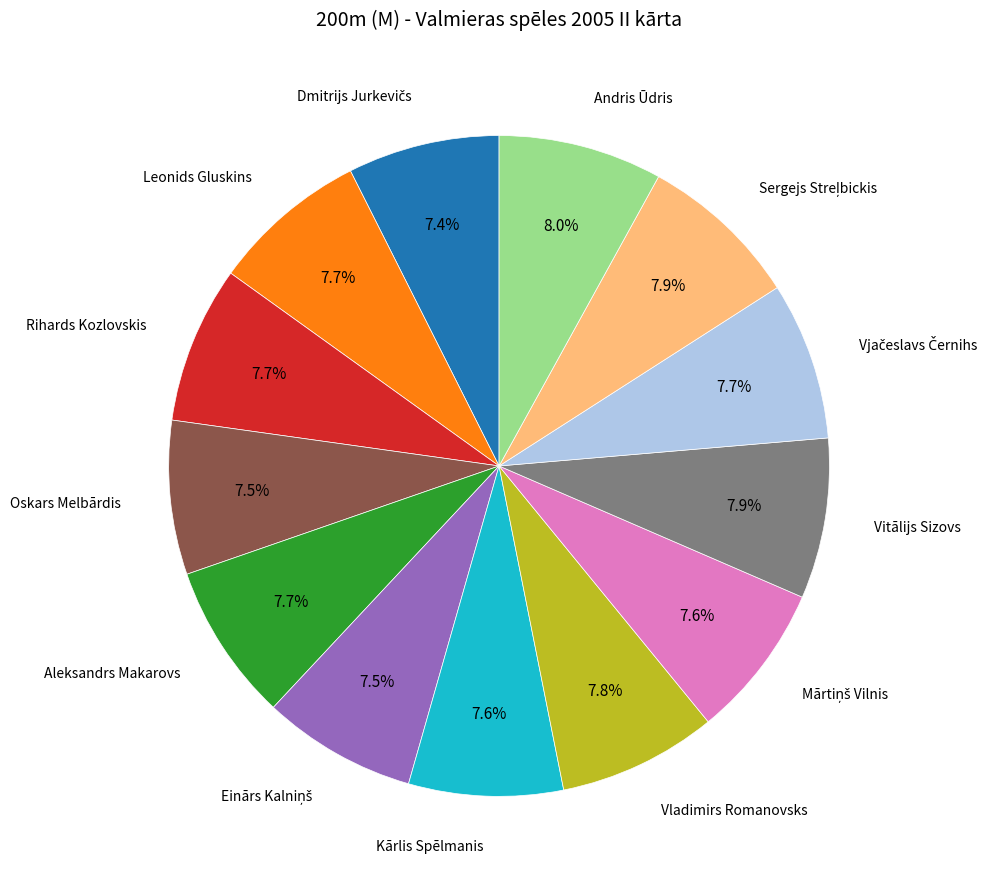

To the nearest percent, what is the difference between the largest and smallest slice percentages?

1%